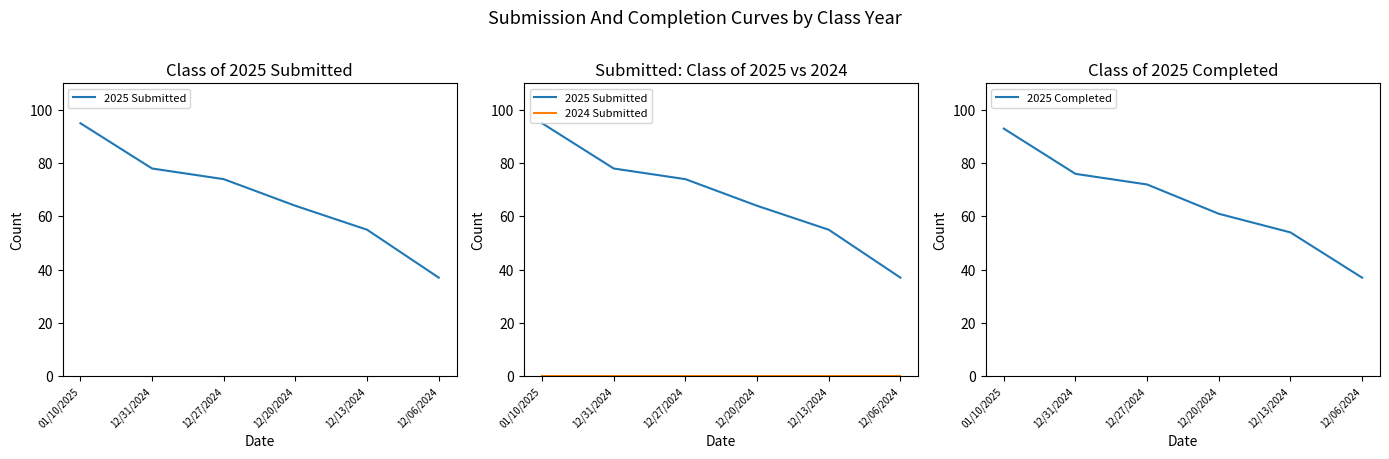

What is the minimum value for 2025 Completed?

37